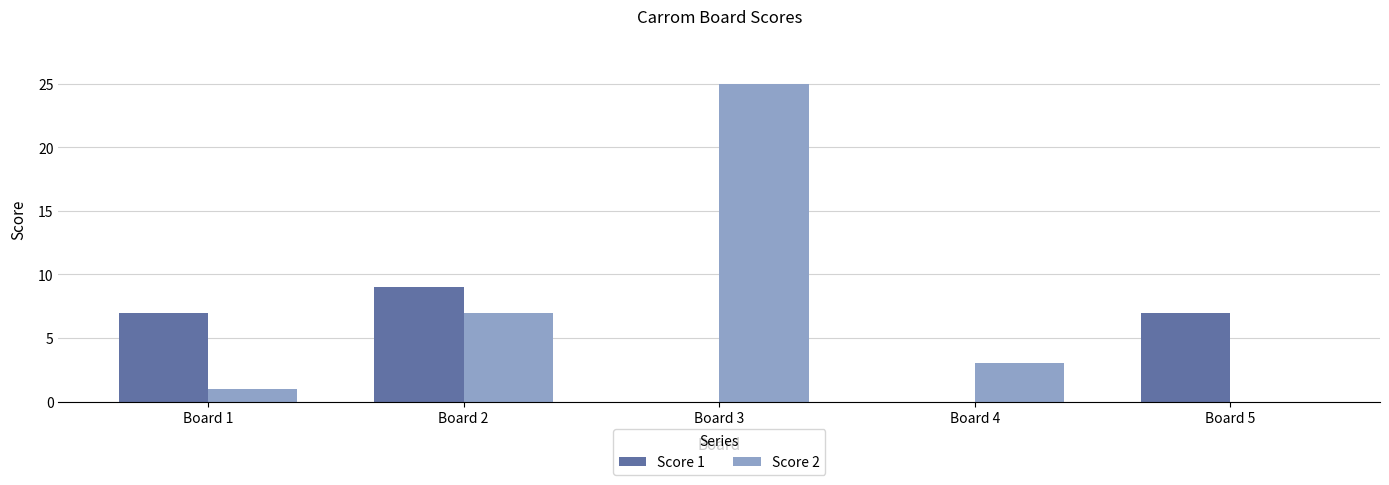

Which series has the largest total across all categories?

Score 2